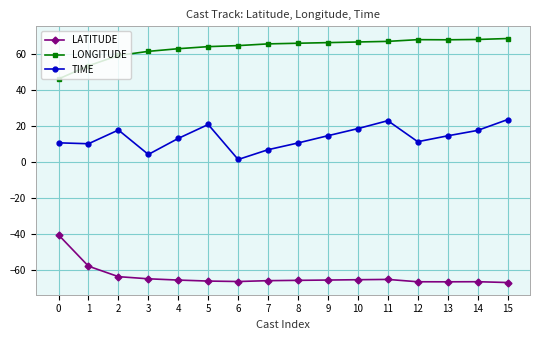

At which label does LATITUDE first exceed -65?

0